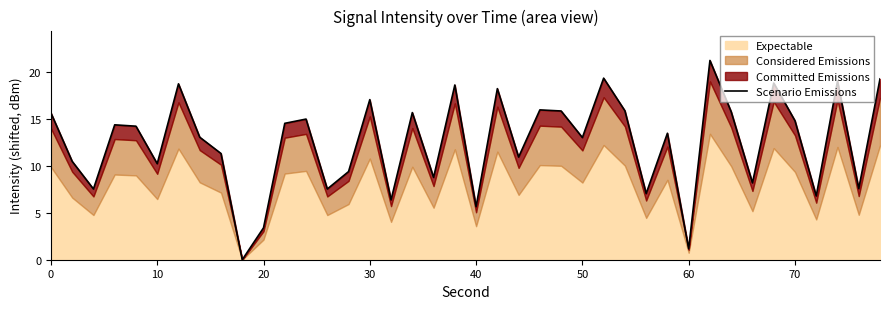

Count the number of categories in the chart.

40